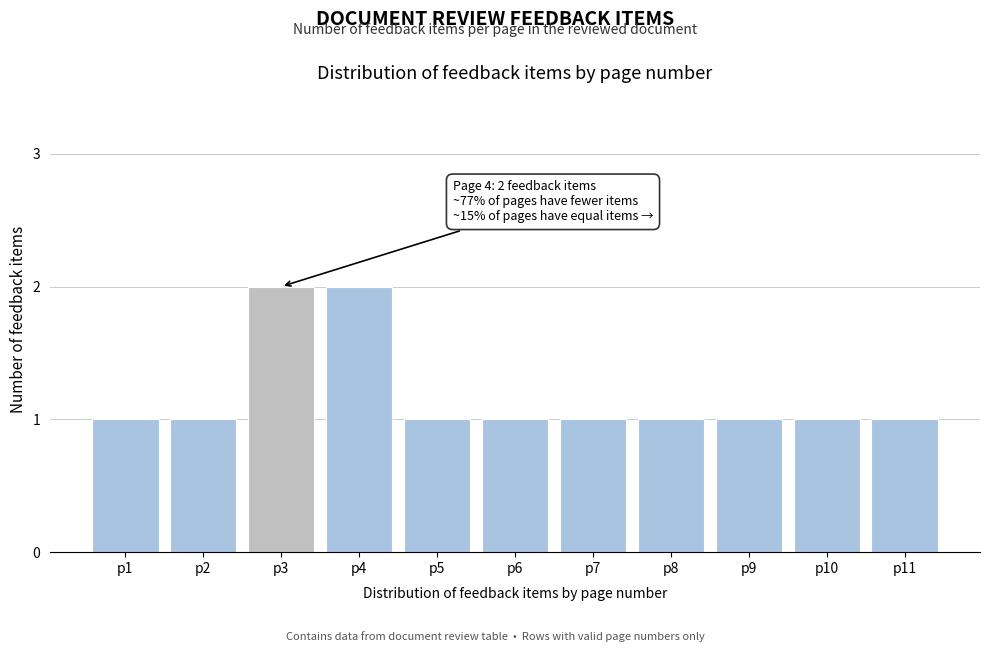

Reading left to right, list all the values displayed in this chart.

1	1	2	2	1	1	1	1	1	1	1